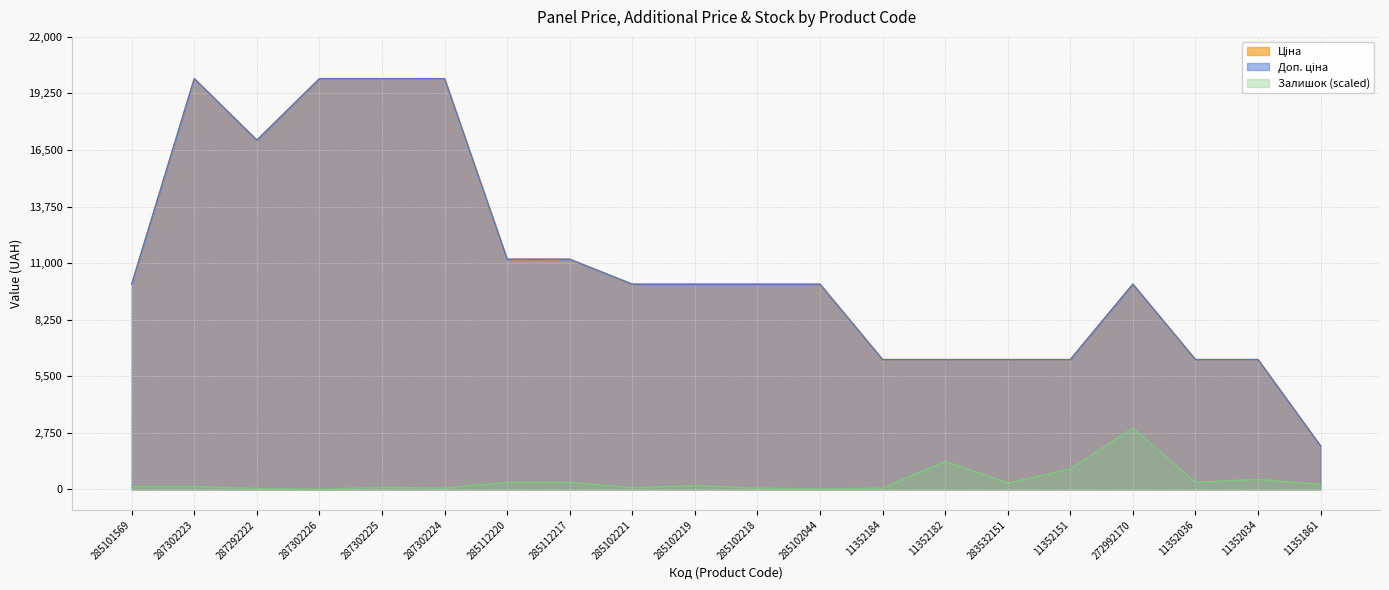

Reading left to right, extract all data points from this chart.

Ціна: 9975.0	19964.2	16976.3	19964.2	19964.2	19964.2	11188.2	11188.2	9975.0	9975.0	9975.0	9975.0	6308.8	6308.8	6308.8	6308.8	9975.0	6308.8	6308.8	2108.4
Доп. ціна: 9975.0	19964.2	16976.3	19964.2	19964.2	19964.2	11188.2	11188.2	9975.0	9975.0	9975.0	9975.0	6308.8	6308.8	6308.8	6308.8	9975.0	6308.8	6308.8	2108.0
Залишок: 141.6	141.6	40.5	0.0	101.2	60.7	344.0	344.0	80.9	182.1	60.7	20.2	60.7	1355.7	303.5	991.5	2974.4	344.0	485.6	242.8